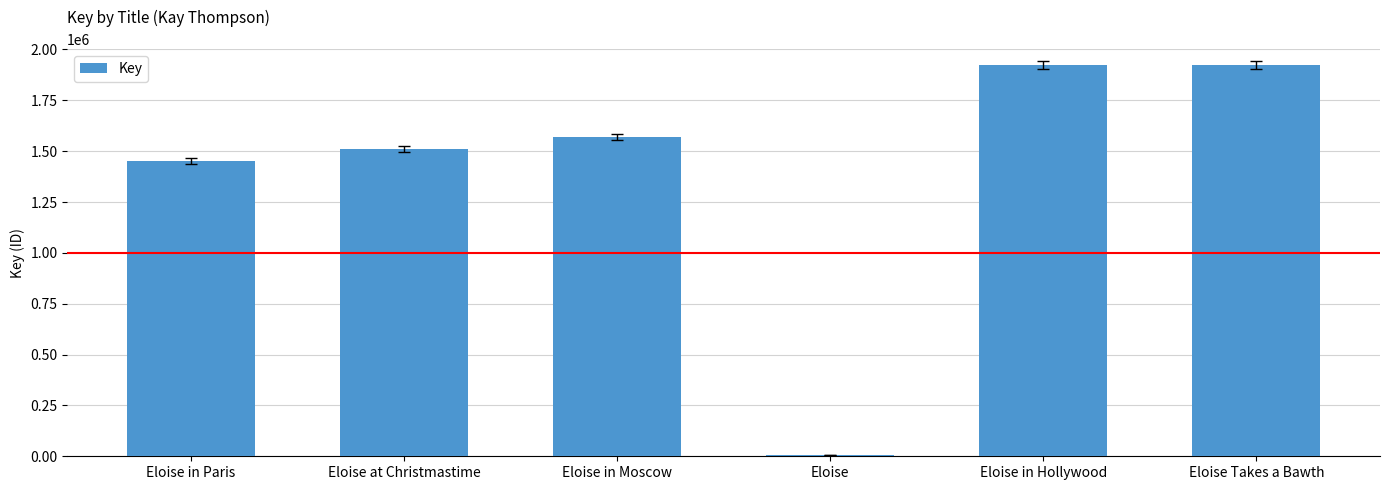

Read the value at Eloise at Christmastime, to the nearest 50.

1511100